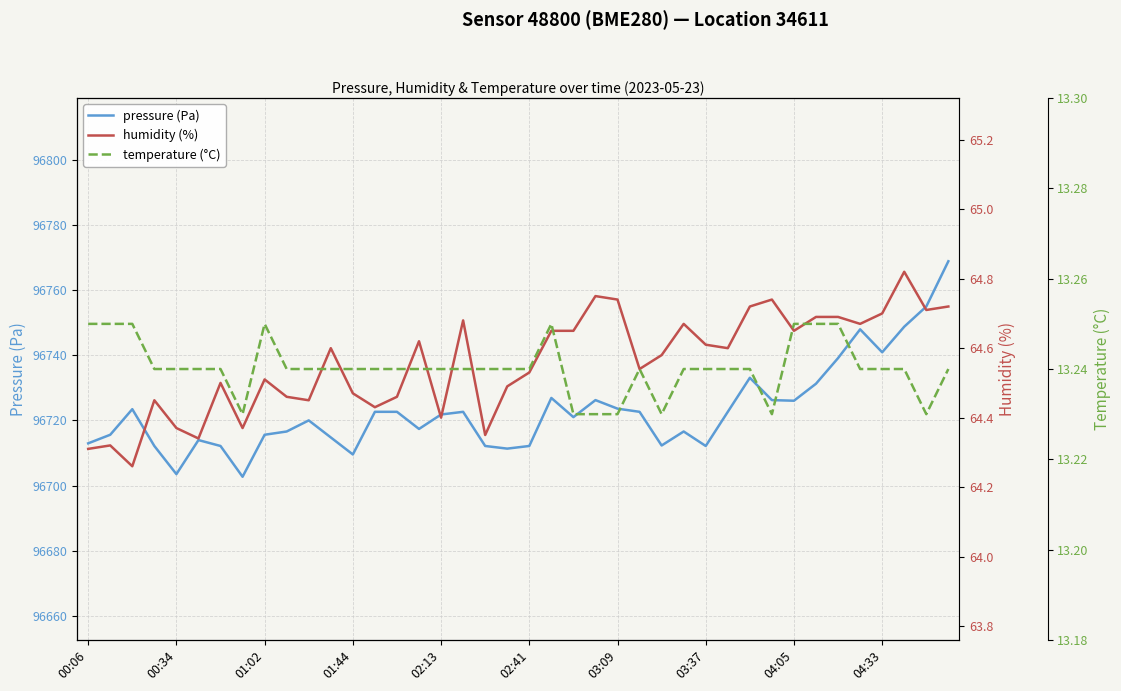

What is the greatest value displayed?

96768.8